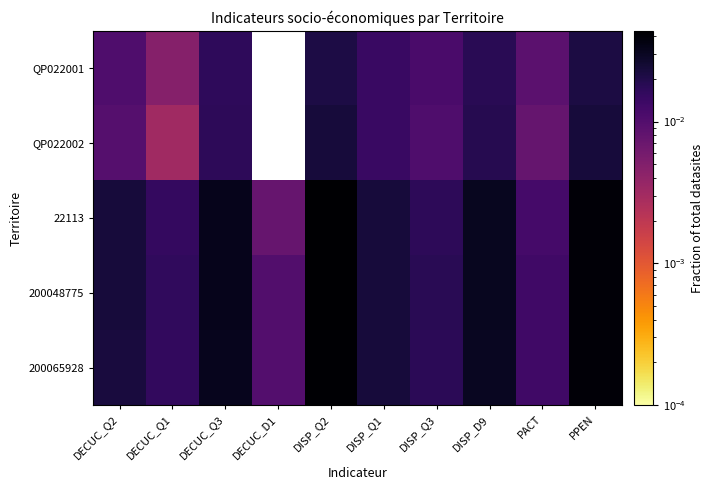

Count the number of categories in the chart.

10